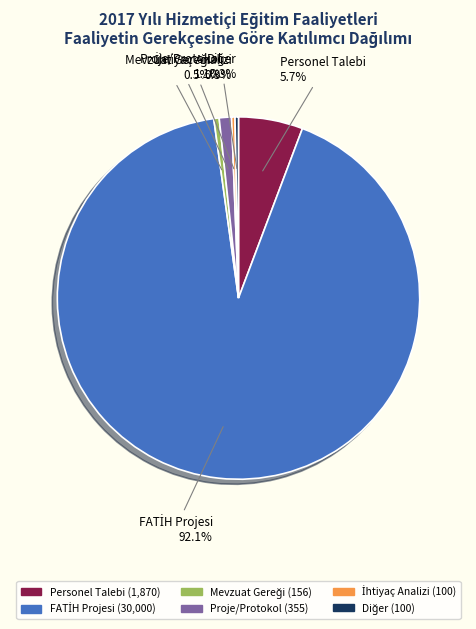

Is there a majority slice in this chart?

Yes